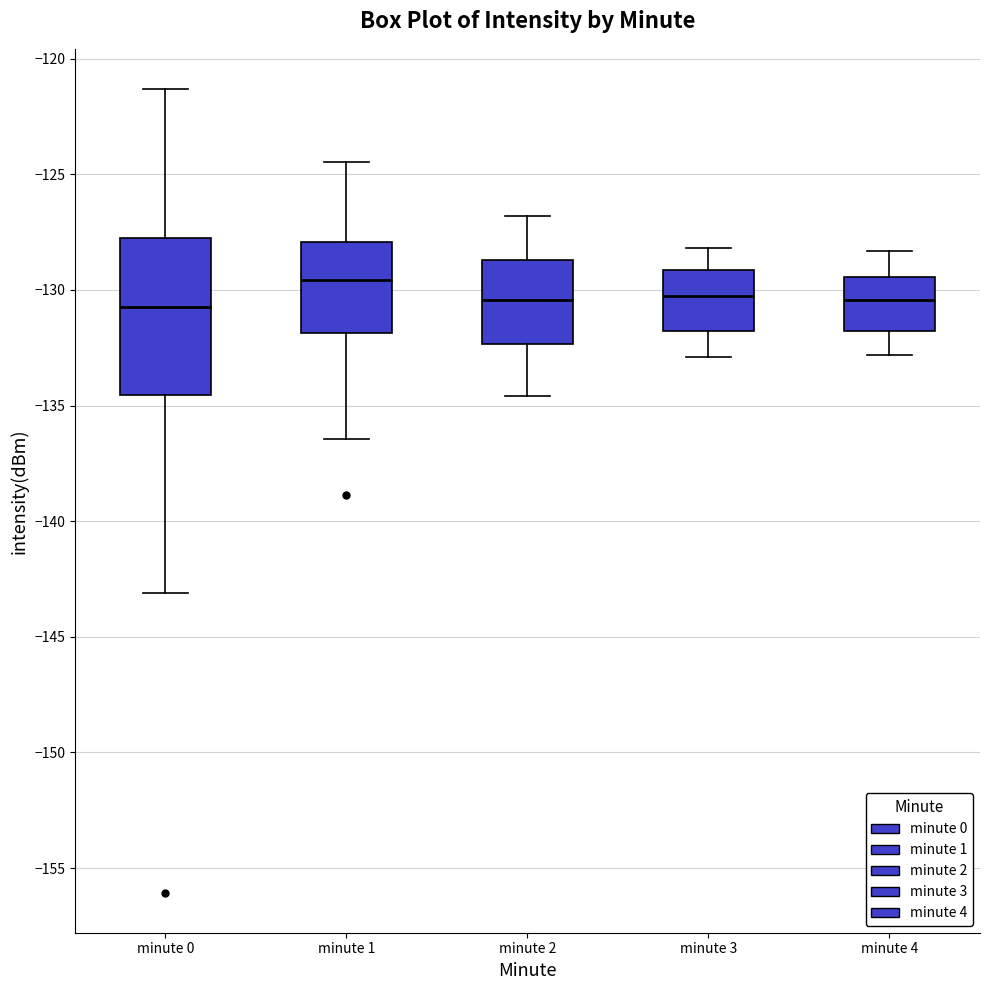

Which box is the tallest, from its lower edge to its upper edge?

minute 0